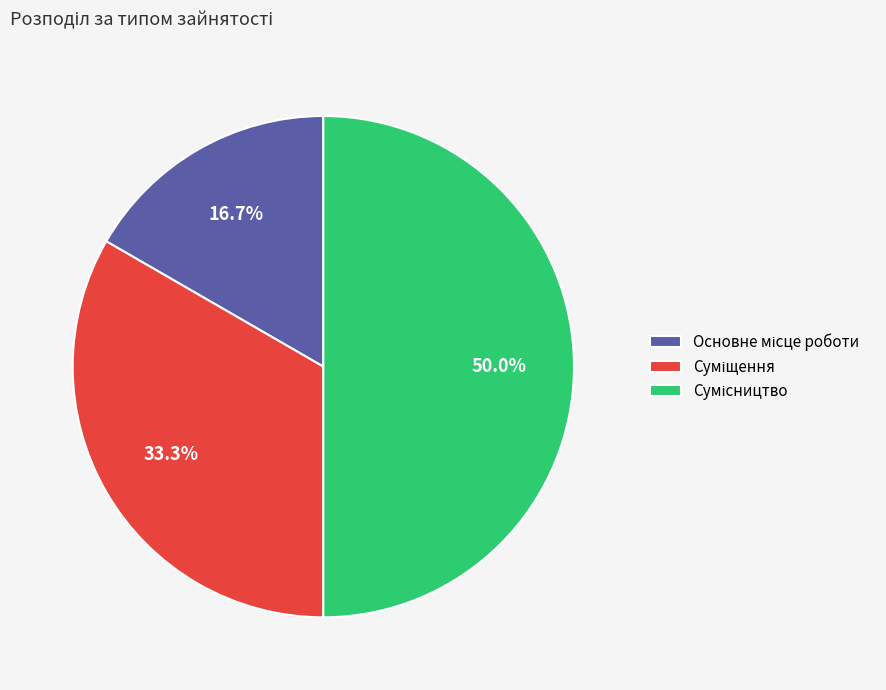

Rank the categories by value from lowest to highest.

Основне місце роботи, Суміщення, Сумісництво